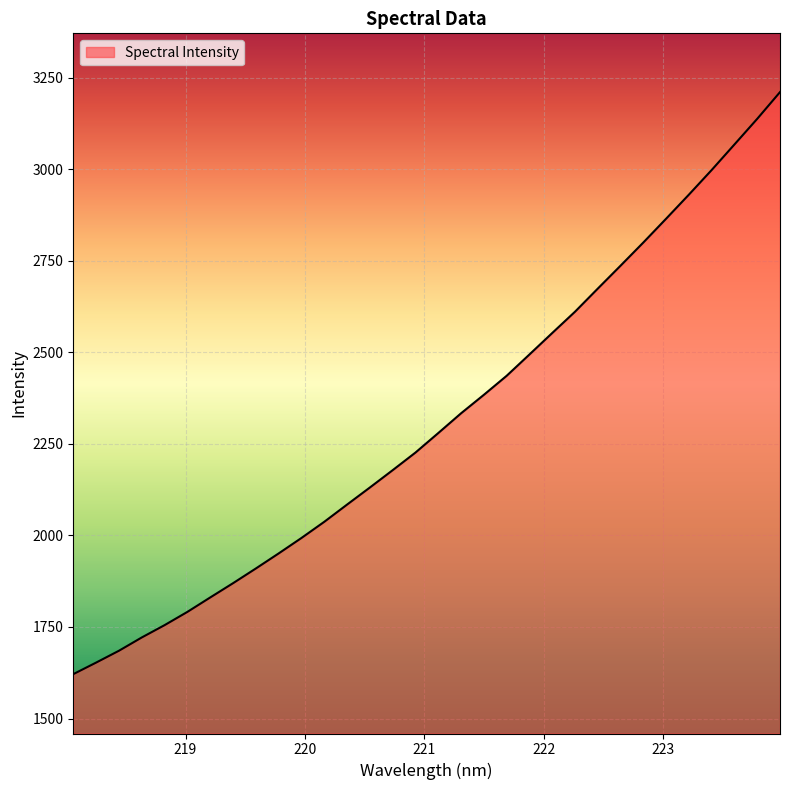

What is the greatest value displayed?

3210.9